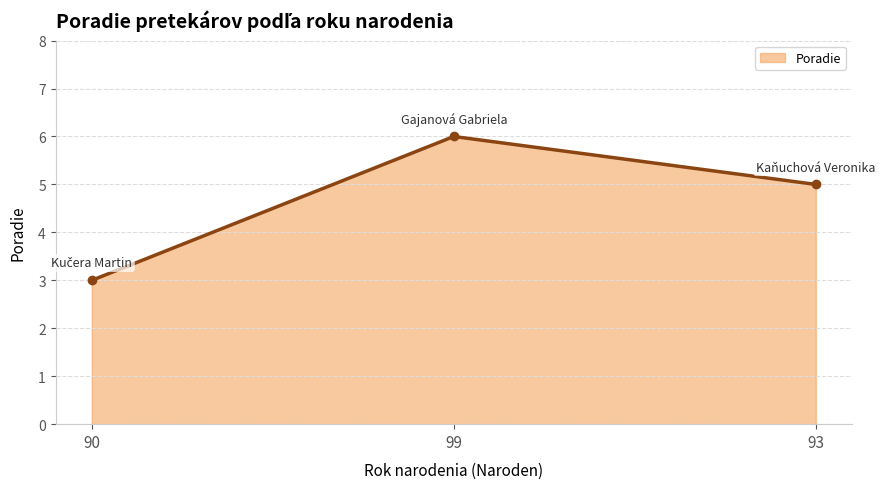

Is it true that the value at 99 is 6?

True